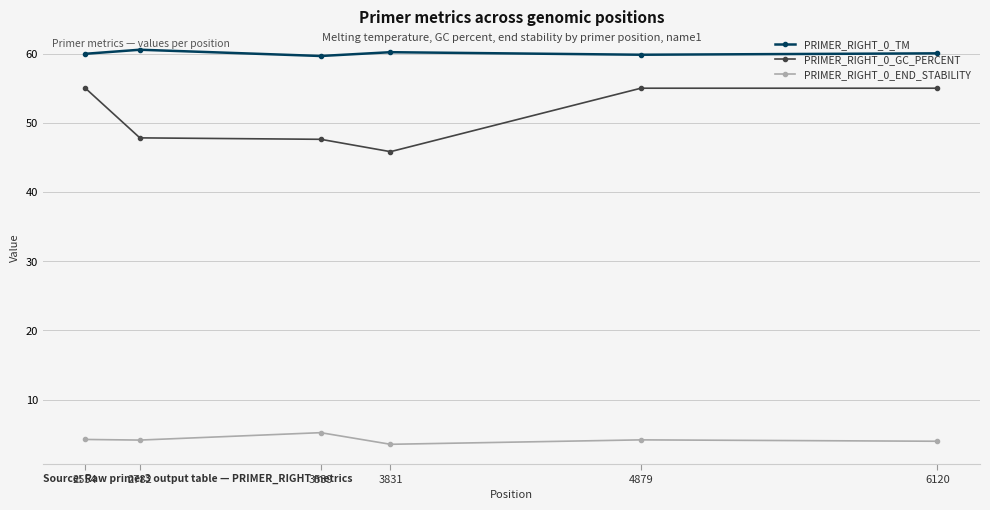

Which category has the highest value in the PRIMER_RIGHT_0_END_STABILITY series?

3539